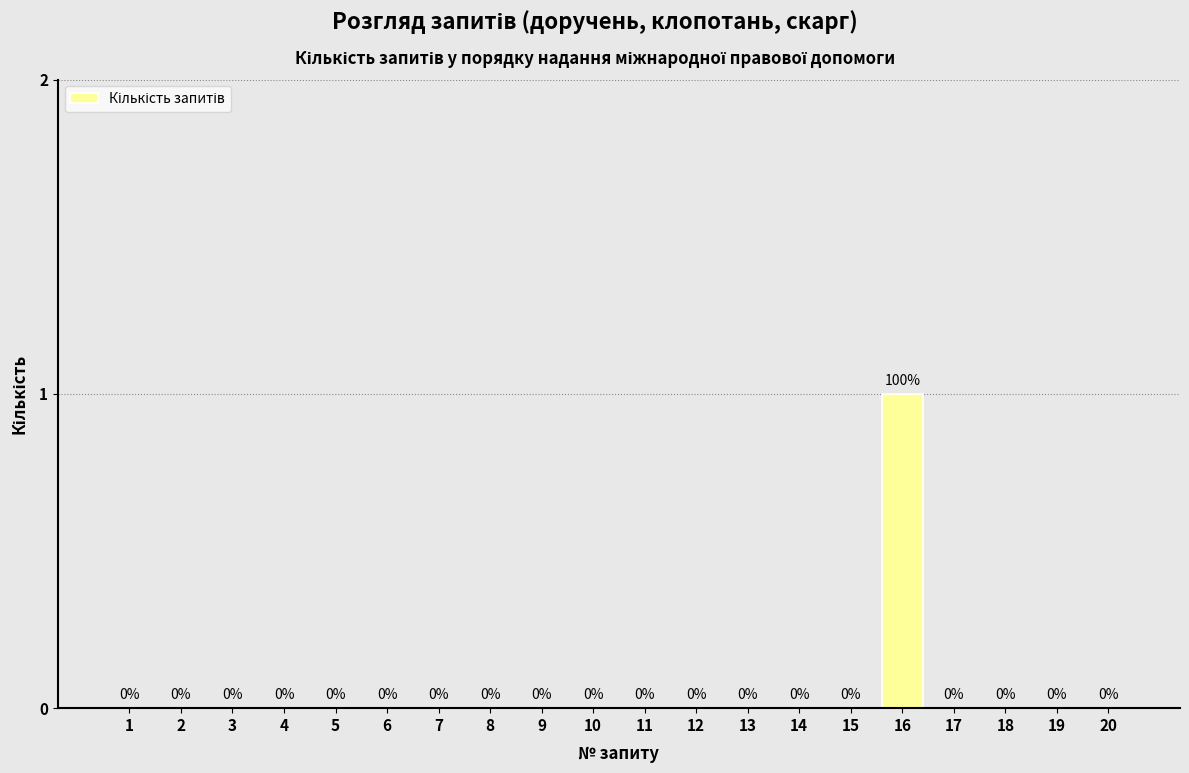

Reading left to right, transcribe all the data shown in this chart.

1=0	2=0	3=0	4=0	5=0	6=0	7=0	8=0	9=0	10=0	11=0	12=0	13=0	14=0	15=0	16=1	17=0	18=0	19=0	20=0